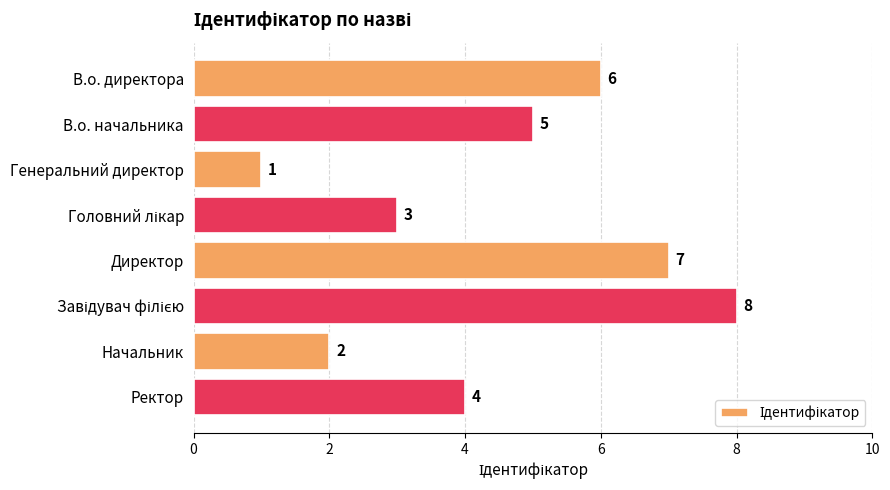

Is it true that the value at Ректор is 6?

False